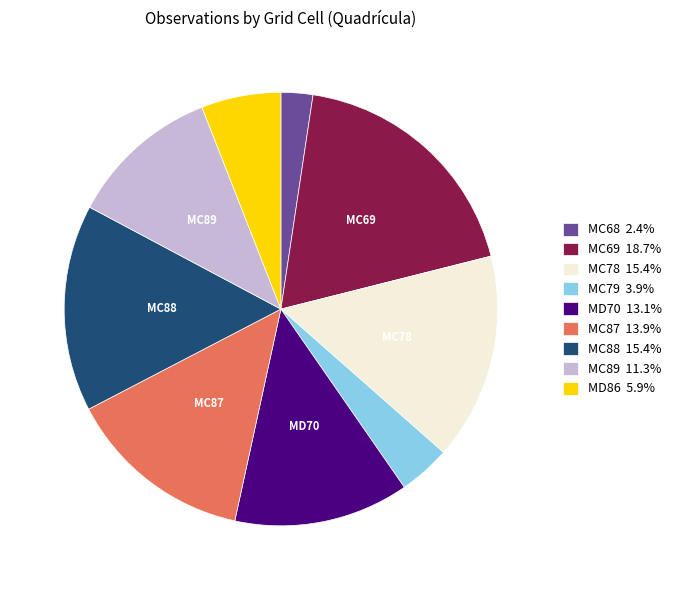

Does any single category account for the majority?

No